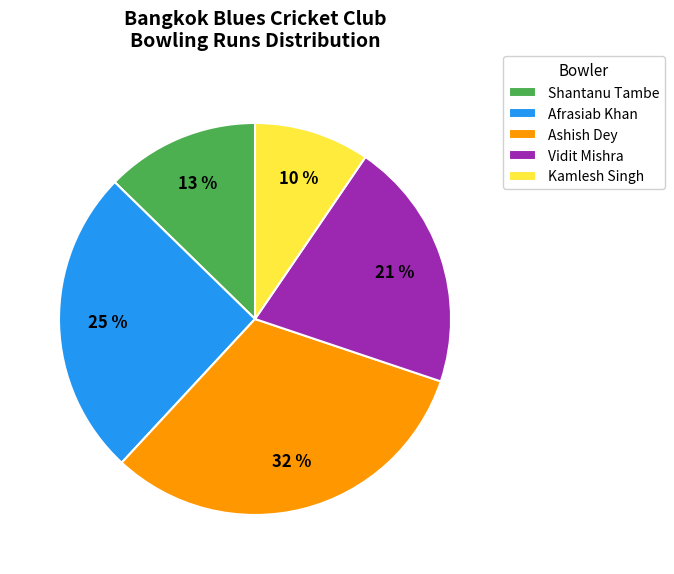

How many slices are in this pie chart?

5